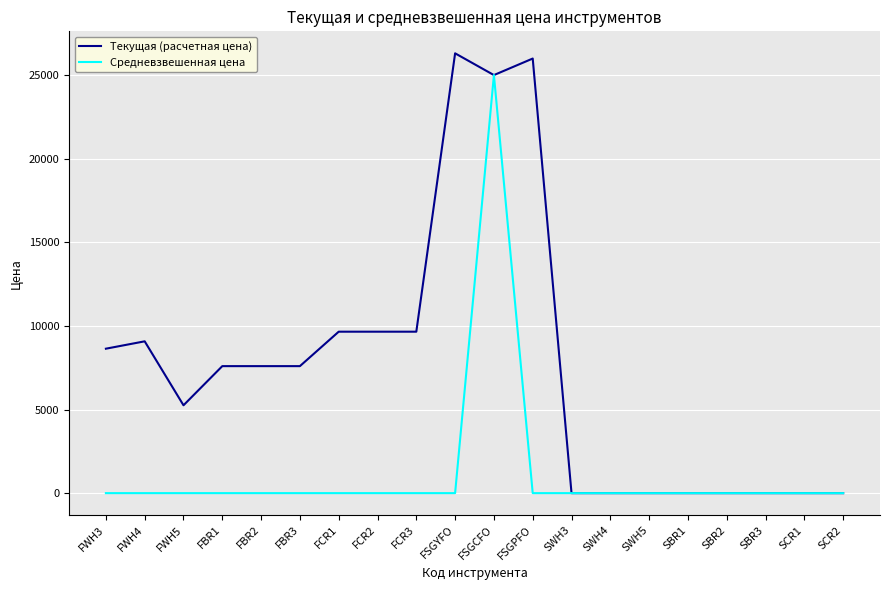

The Текущая (расчетная цена) series shows 16237.9 at FCR2. True or false?

False